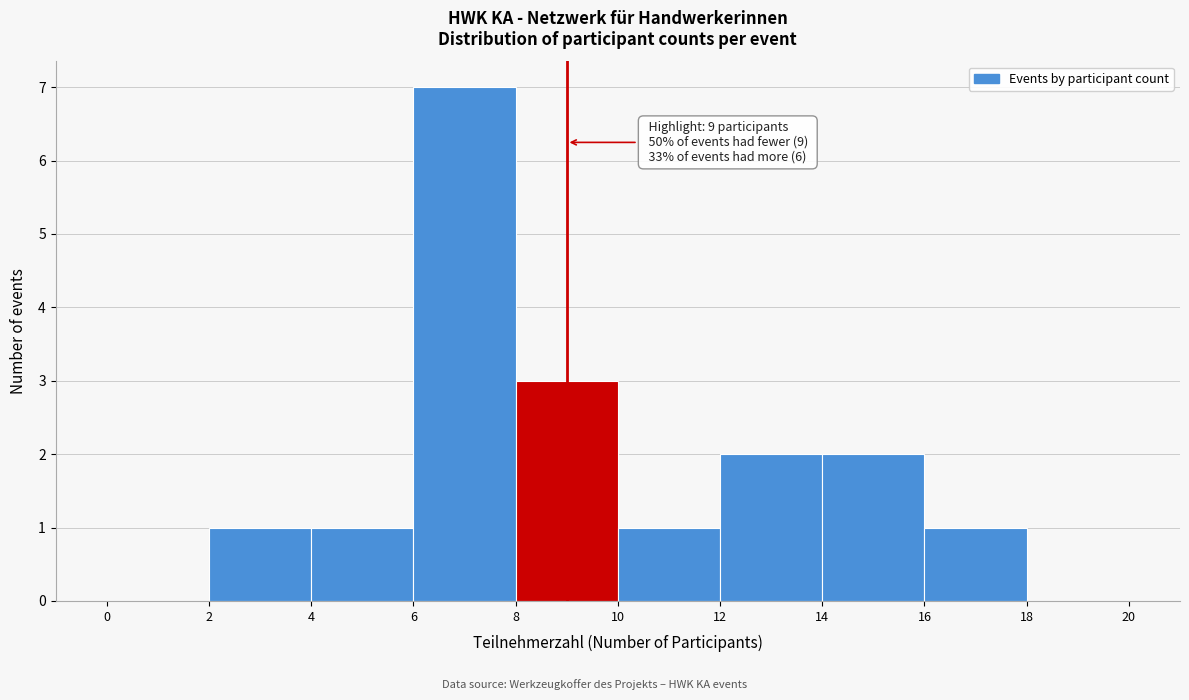

Over which range of the x-axis is the bar tallest?

6 to 8